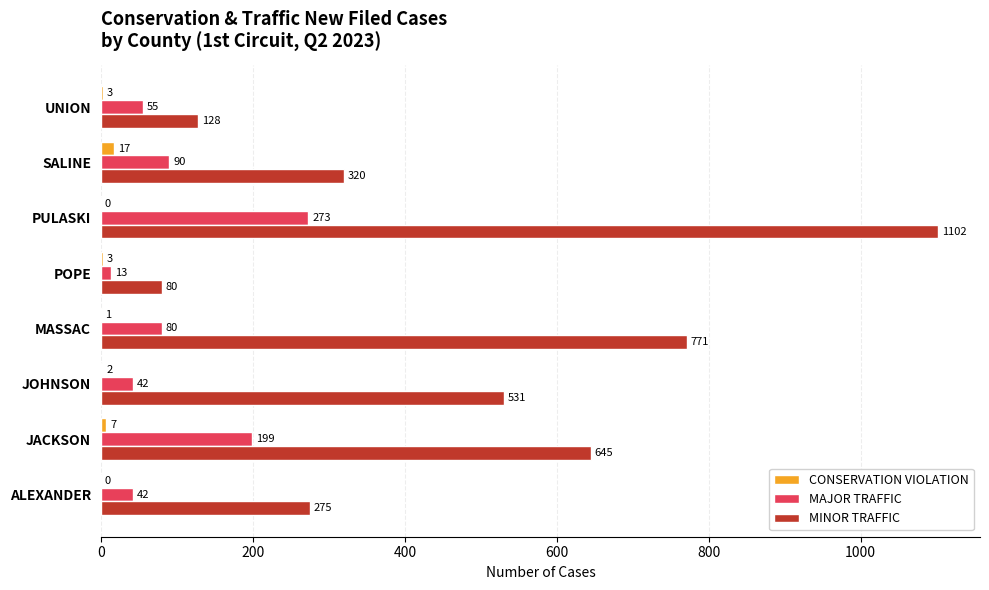

True or false: MINOR TRAFFIC has a value of 373 at MASSAC.

False